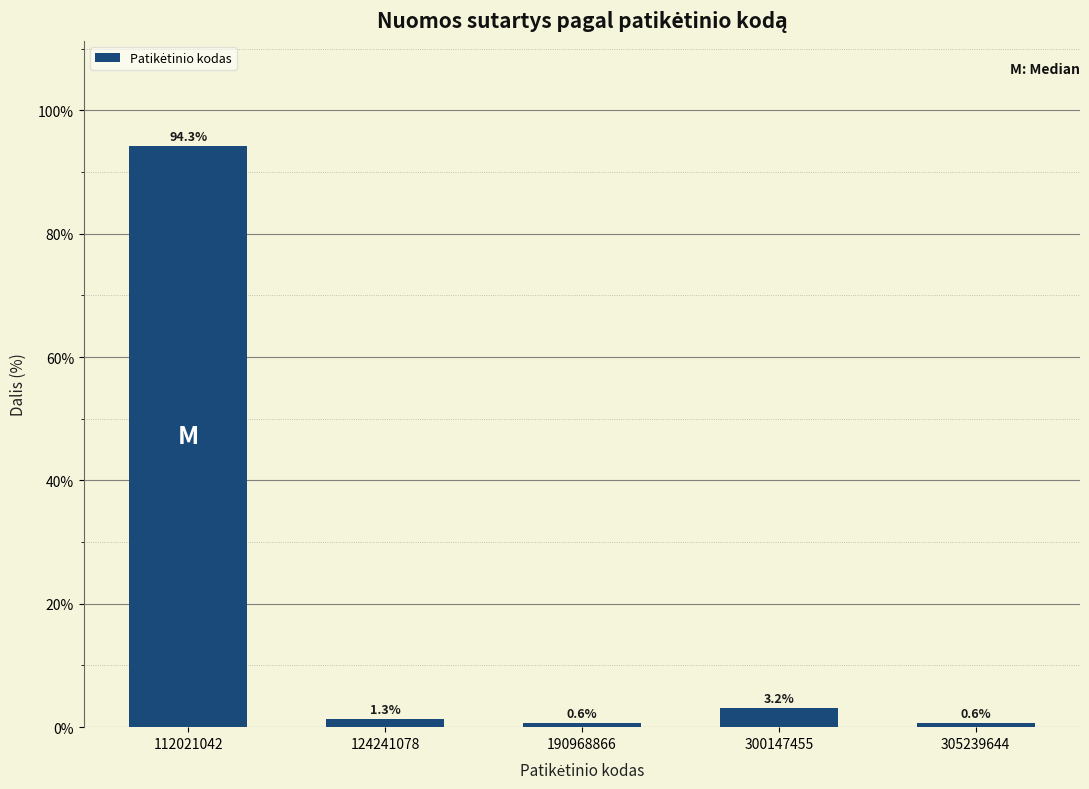

Reading left to right, extract all data points from this chart.

94.3	1.3	0.6	3.2	0.6